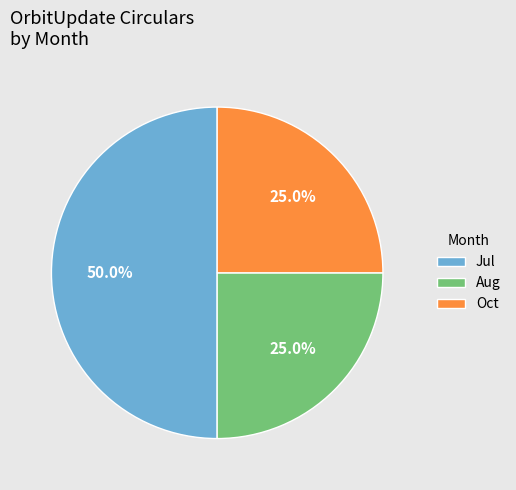

How many segments does this pie chart have?

3